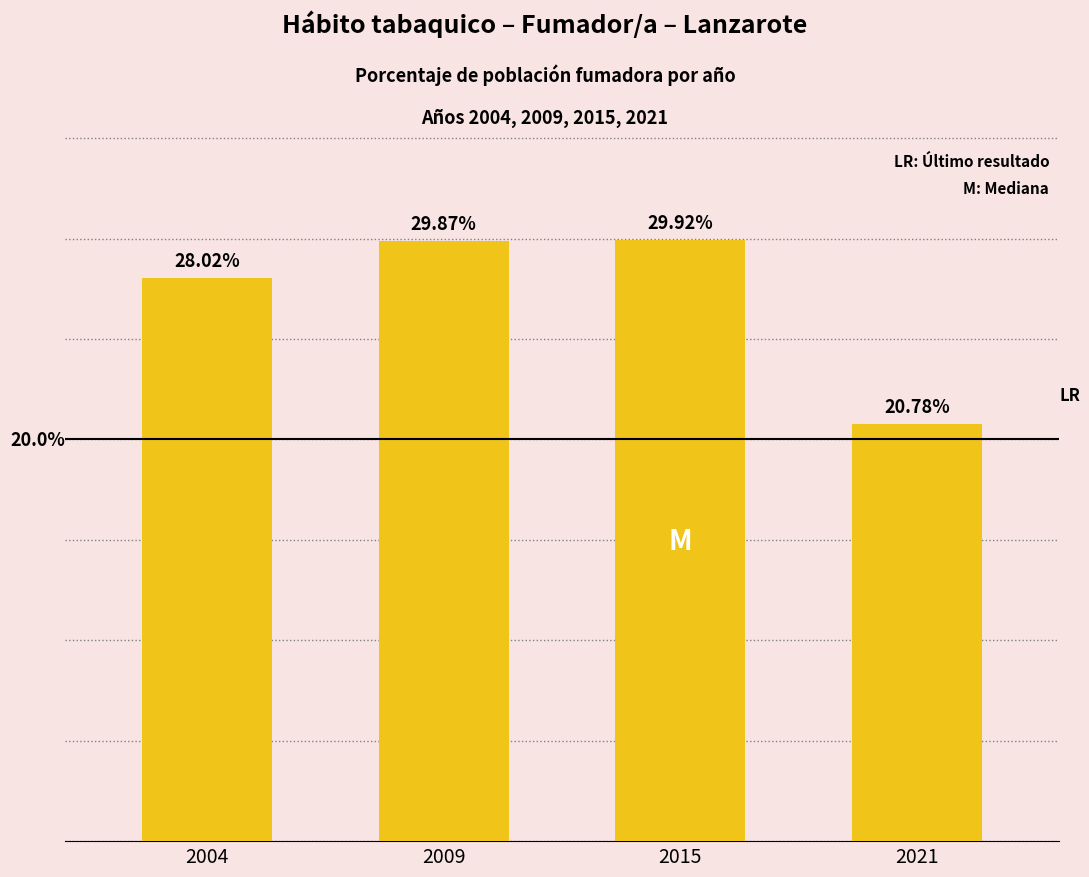

List the labels in order of value, largest first.

2015, 2009, 2004, 2021